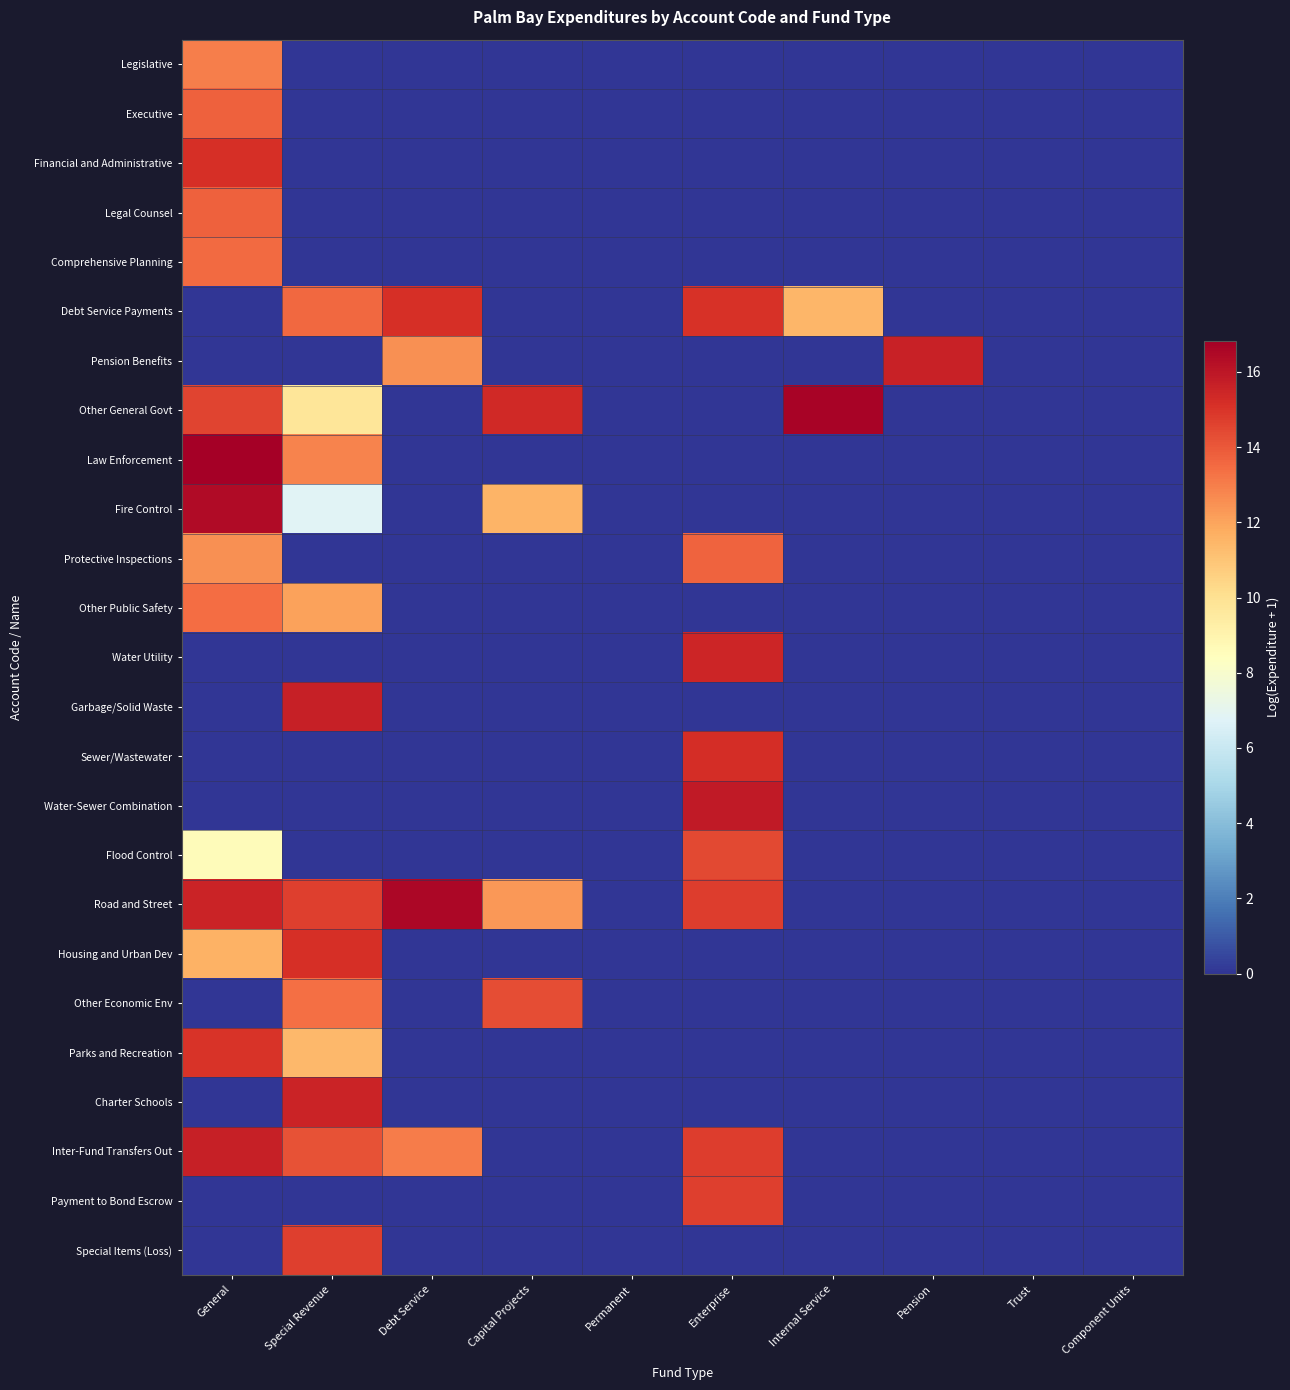

Which series has the largest total across all categories?

Road and Street